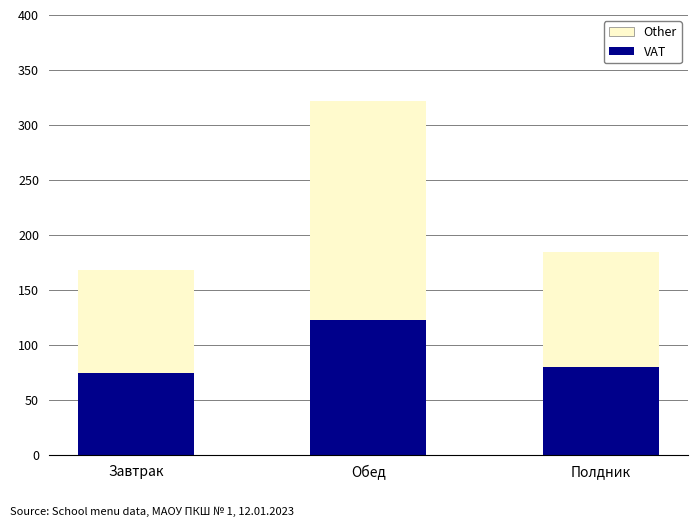

What is the total value across all series at Завтрак?

168